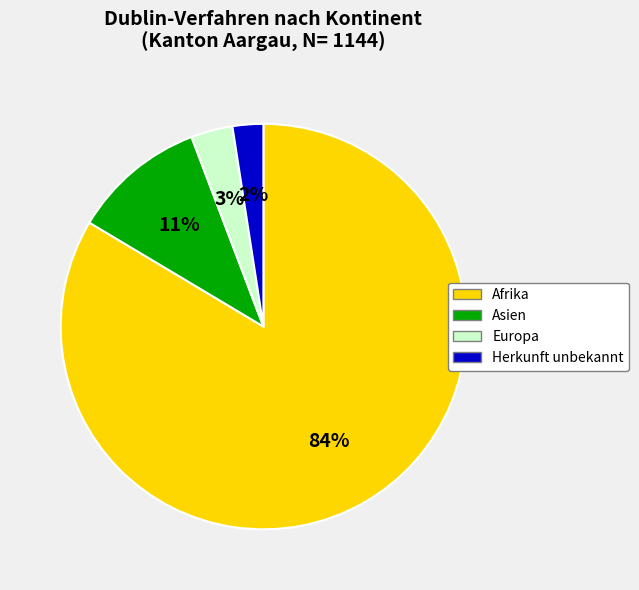

How many segments does this pie chart have?

4